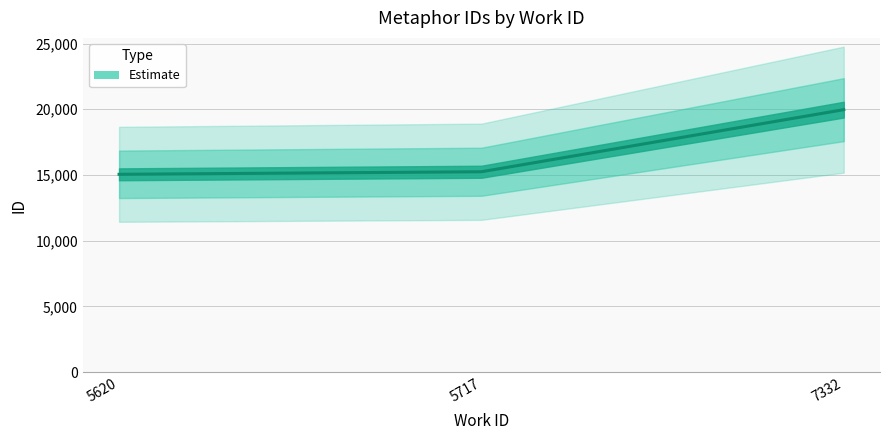

Is it true that the value at 7332 is 19970?

True